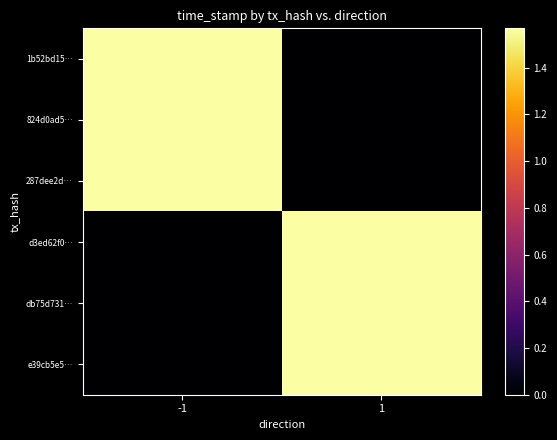

Count the number of data series in this chart.

6